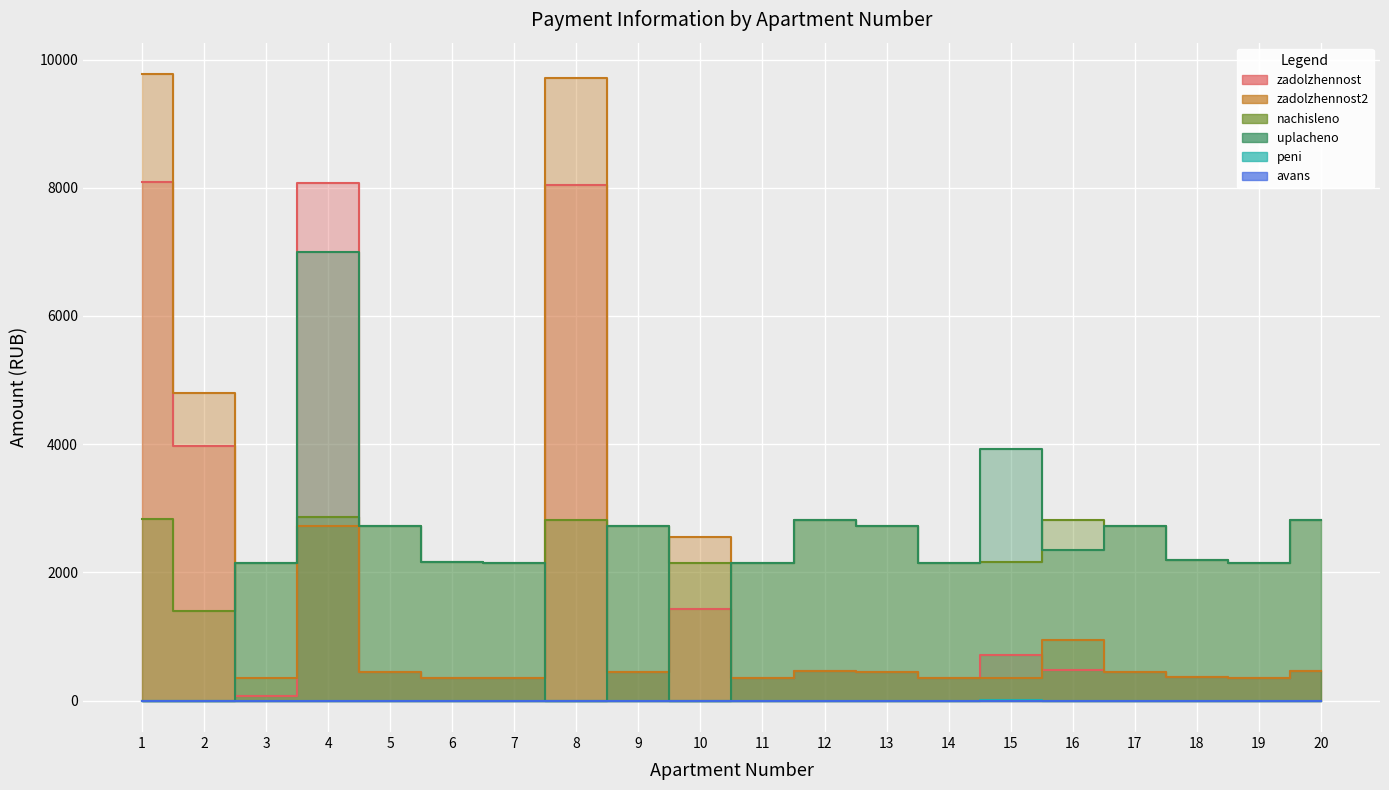

The value of uplacheno (col_4) at 15 is 6198.8. True or false?

False